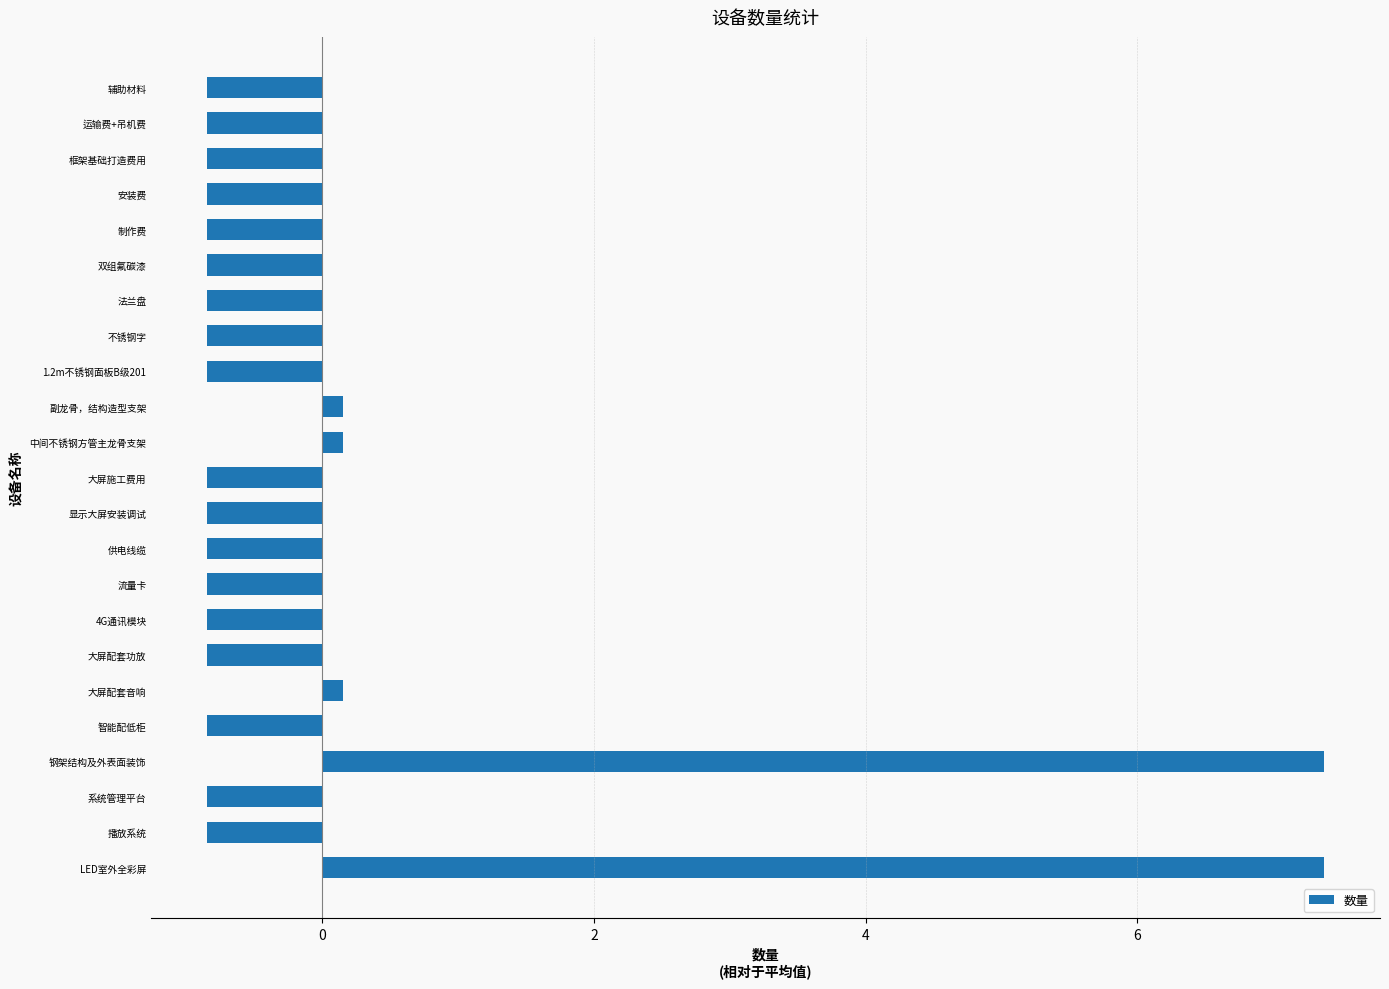

Is it true that the value at 大屏配套功放 is -1.3?

False